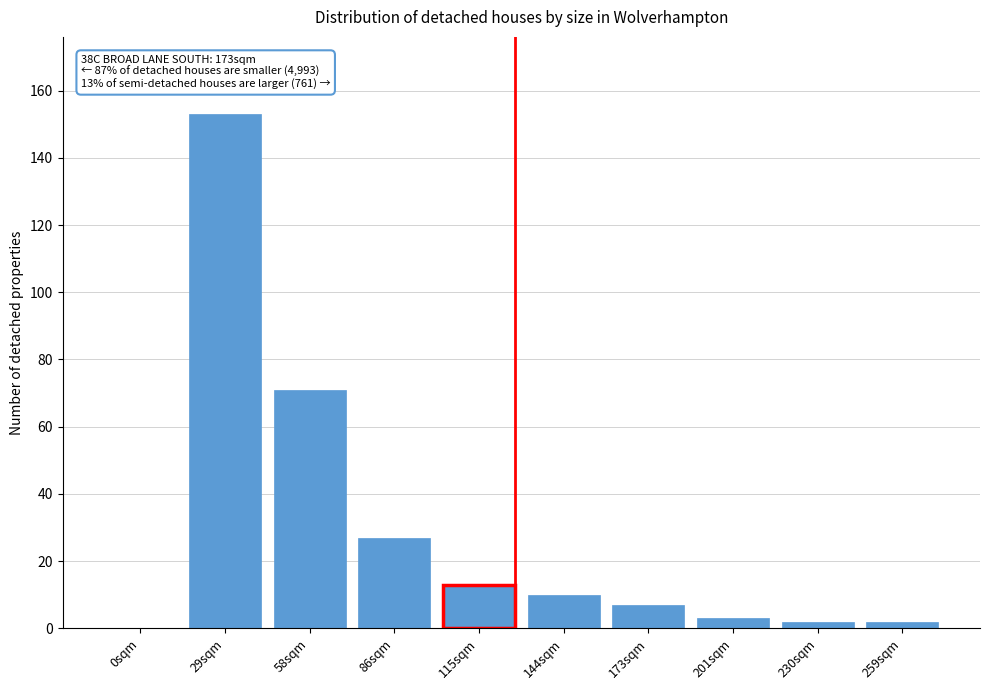

Reading left to right, list all the values displayed in this chart.

0sqm=0	29sqm=153	58sqm=71	86sqm=27	115sqm=13	144sqm=10	173sqm=7	201sqm=3	230sqm=2	259sqm=2